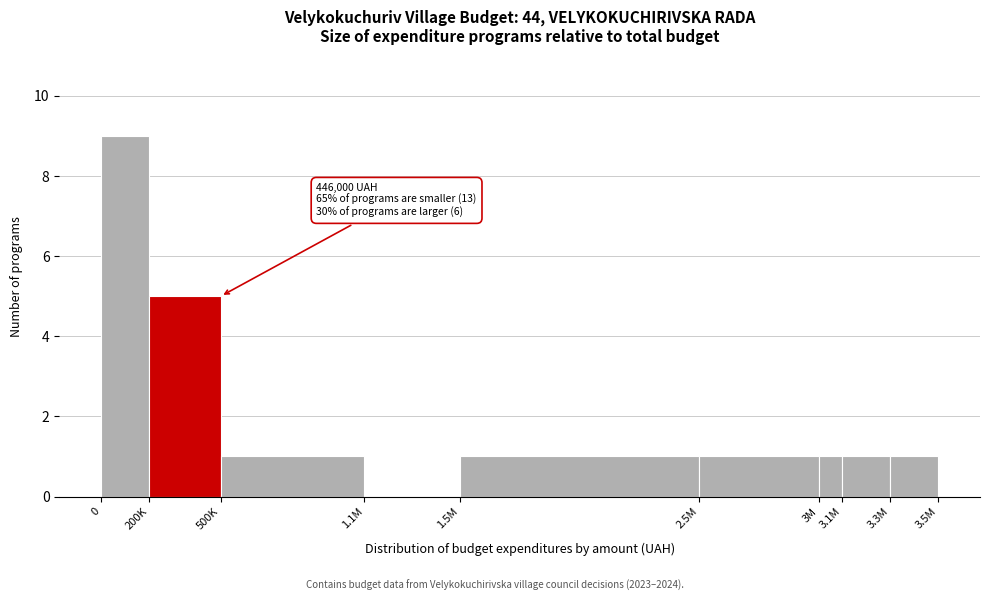

Reading right to left, extract all data points from this chart.

3.3M=1	3.1M=1	3M=1	2.5M=1	1.5M=1	1.1M=0	500K=1	200K=5	0=9